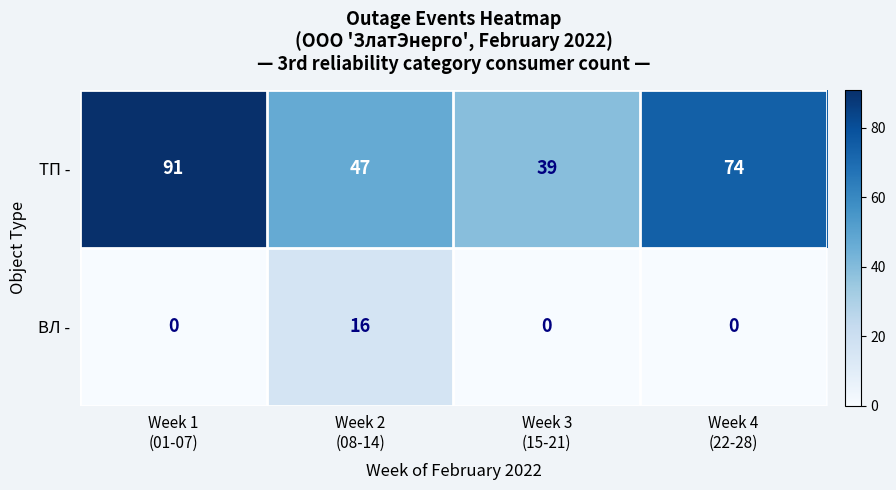

At how many categories does at least one series exceed 87?

1